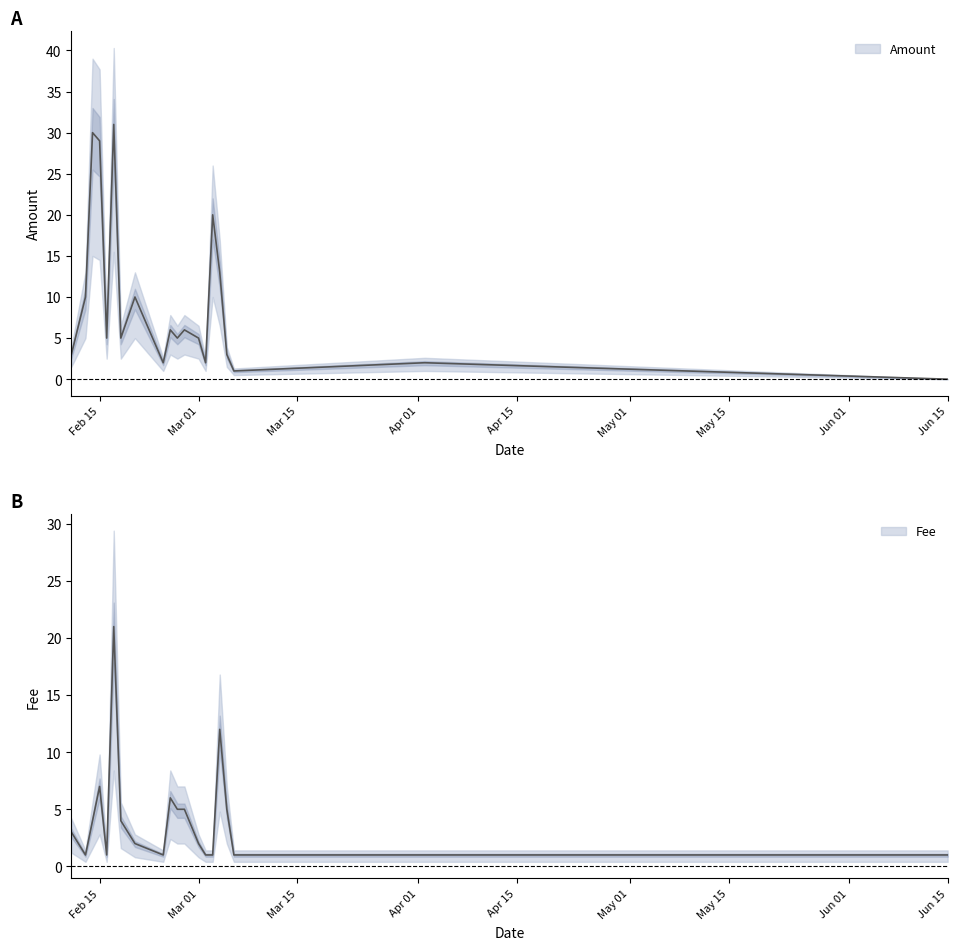

Which category has the highest value in the Amount series?

2017-02-17